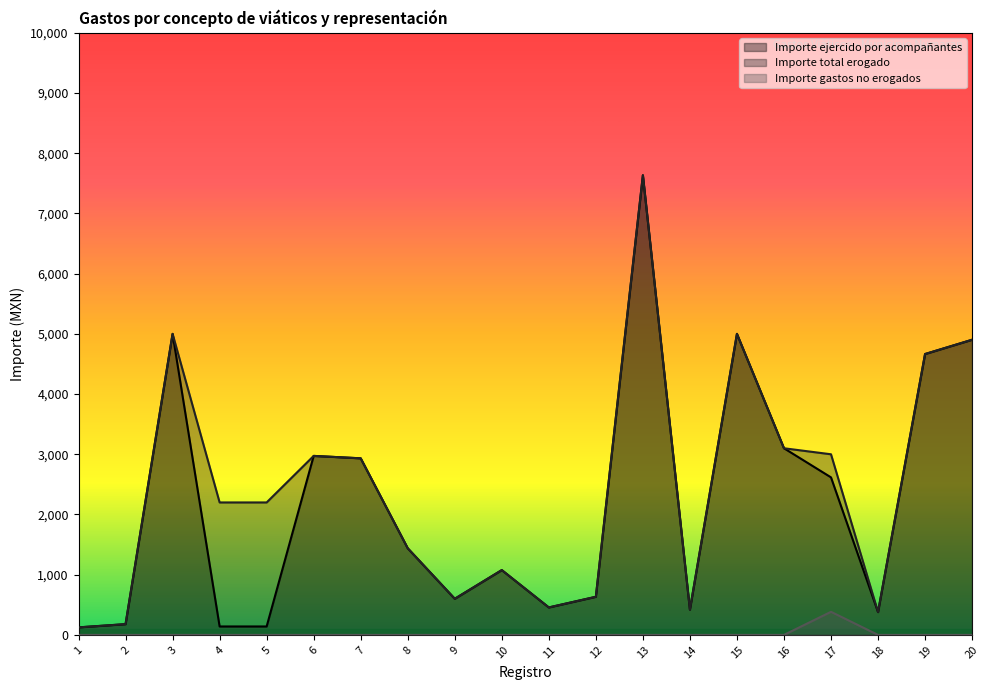

List the labels in order of Importe gastos no erogados value, smallest first.

1, 2, 3, 4, 5, 6, 7, 8, 9, 10, 11, 12, 13, 14, 15, 16, 18, 19, 20, 17